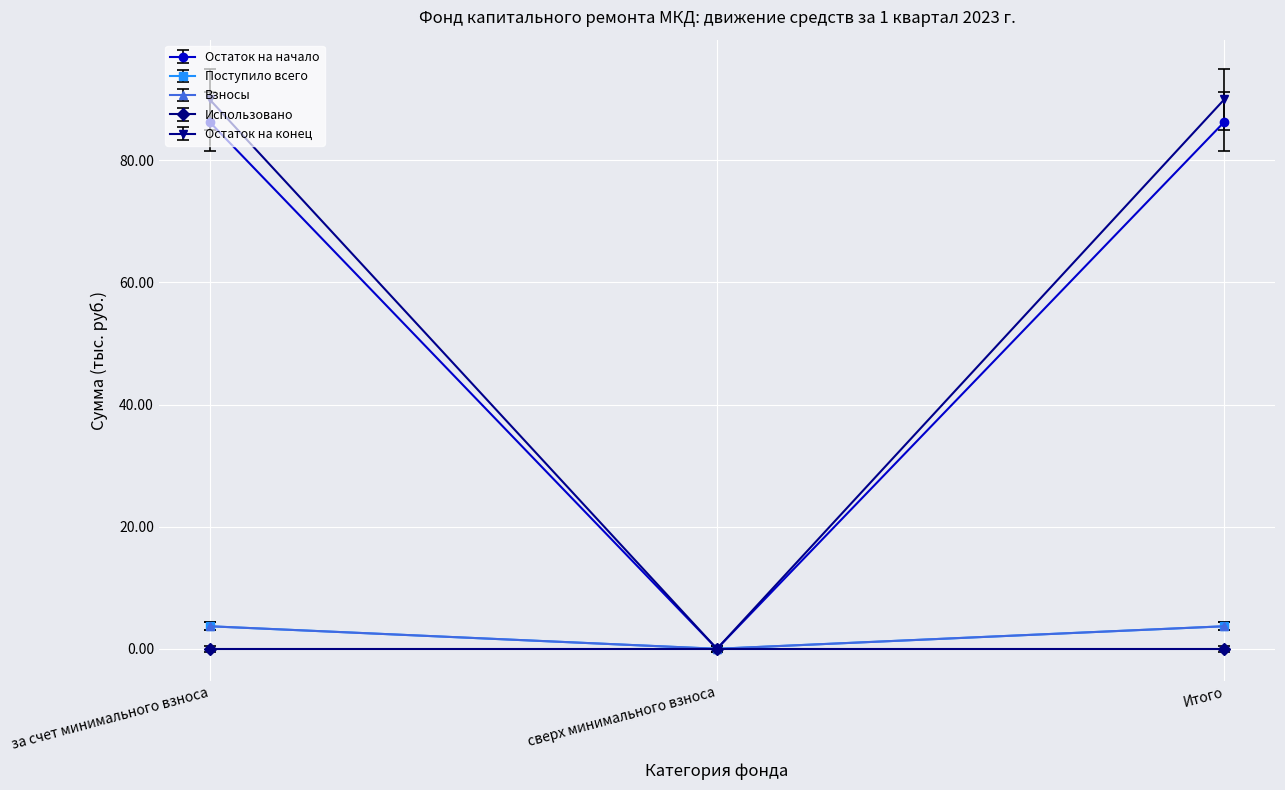

Is it true that Остаток на конец equals 133.8 at Итого?

False